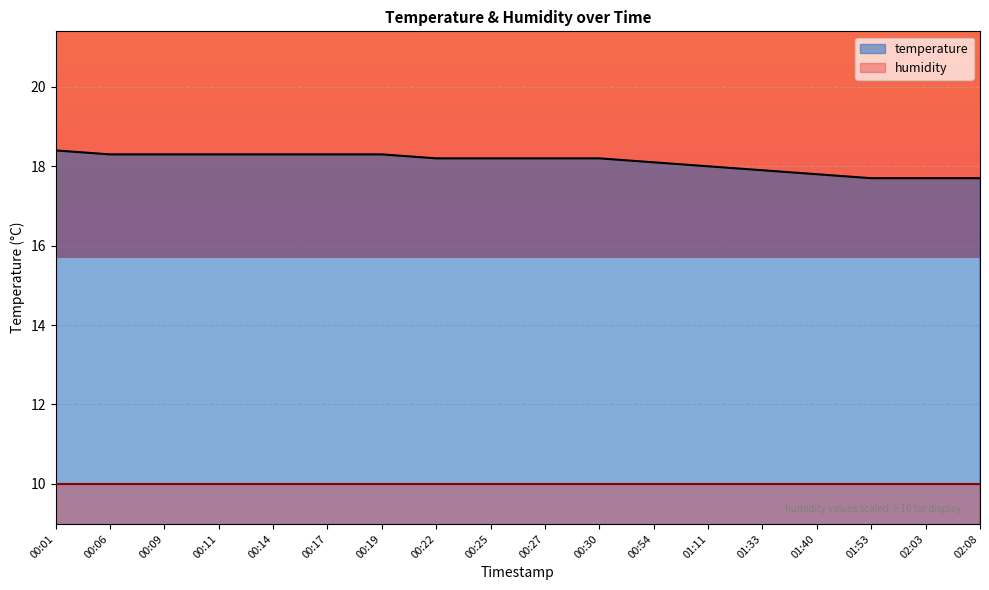

List the labels in order of value, largest first.

00:01, 00:06, 00:09, 00:11, 00:14, 00:17, 00:19, 00:22, 00:25, 00:27, 00:30, 00:54, 01:11, 01:33, 01:40, 01:53, 02:03, 02:08